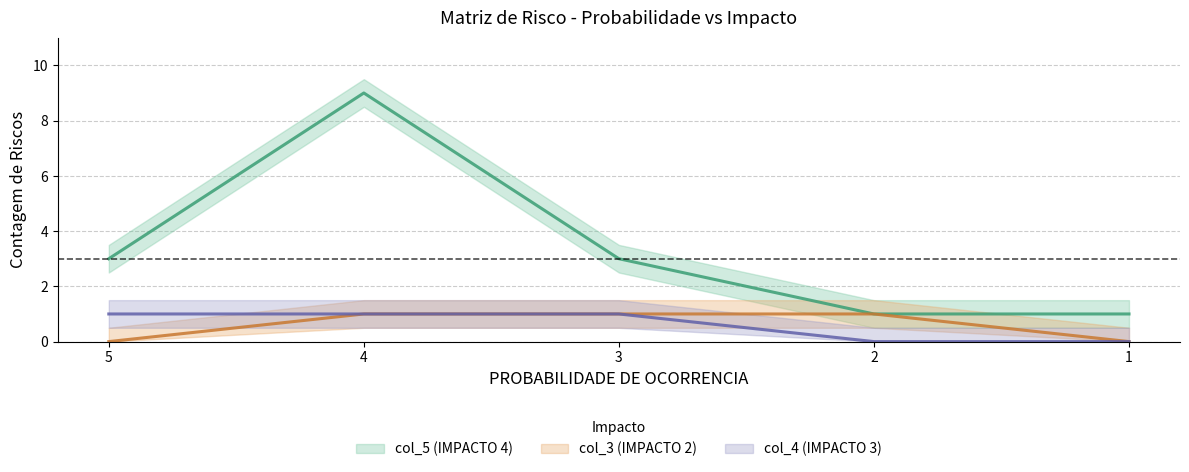

What is the value of the col_3 (IMPACTO 2) point at the 3rd from the left?

1